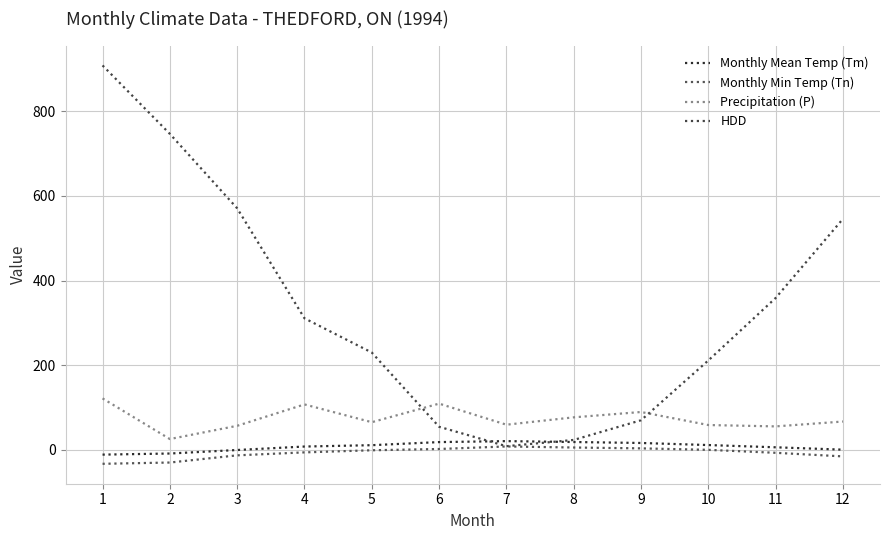

Which series has the largest total across all categories?

HDD